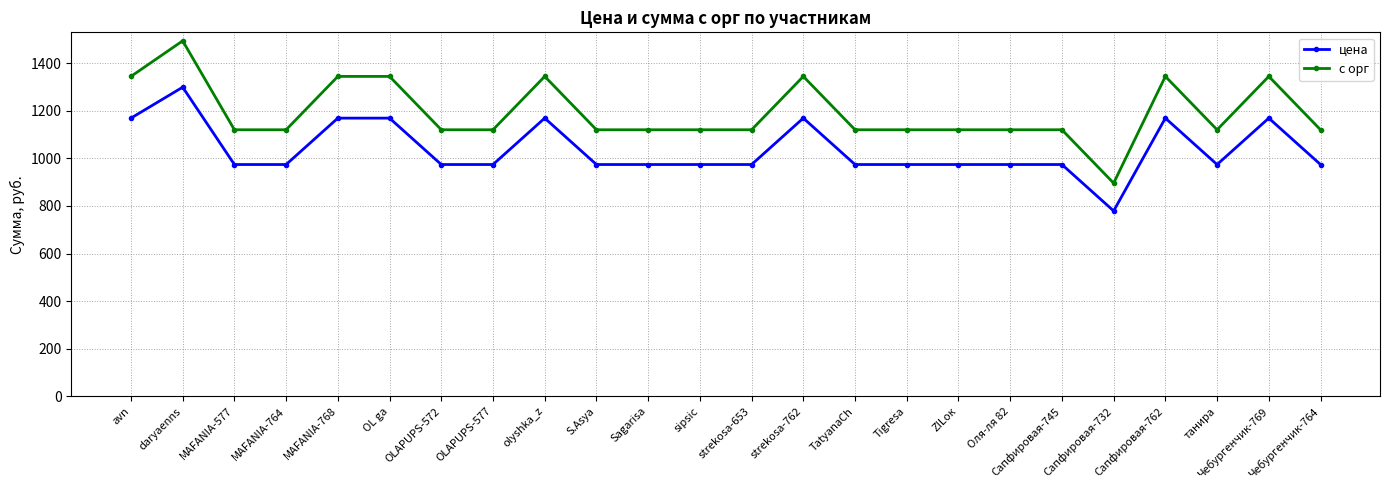

The с орг series shows 396.5 at S.Asya. True or false?

False